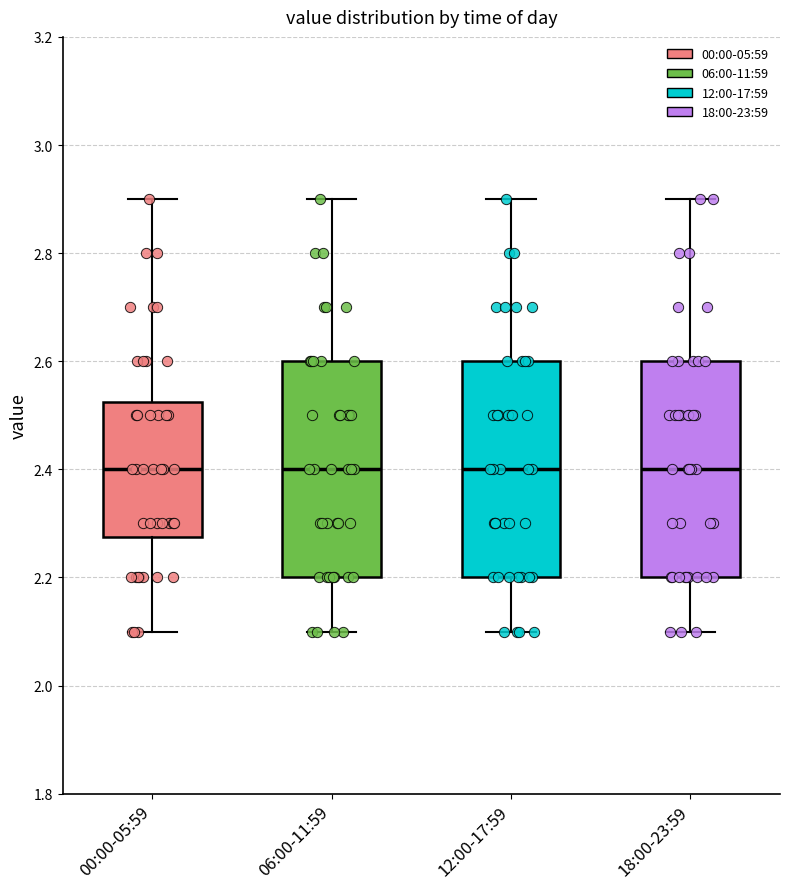

Reading left to right, transcribe this box plot: for each box, give where its median line is, the range the box spans, and where its two whiskers end, as read against the y-axis. The values are not printed on the chart, so give them approximately, as read against the axis.

00:00-05:59: median 2.40, box 2.28 to 2.52, whiskers 2.10 to 2.90
06:00-11:59: median 2.40, box 2.20 to 2.60, whiskers 2.10 to 2.90
12:00-17:59: median 2.40, box 2.20 to 2.60, whiskers 2.10 to 2.90
18:00-23:59: median 2.40, box 2.20 to 2.60, whiskers 2.10 to 2.90